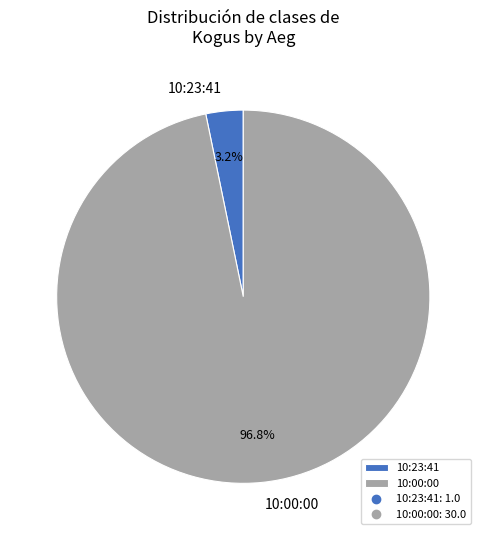

What percentage is NOT represented by 10:00:00?

3.2%